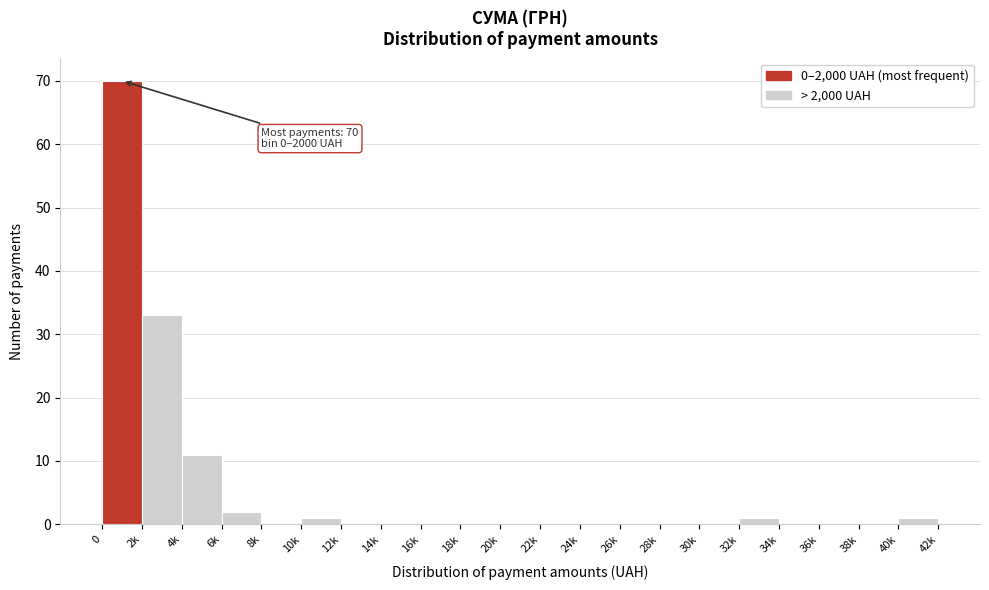

Reading right to left, what are all the values shown in this chart?

40k=1	38k=0	36k=0	34k=0	32k=1	30k=0	28k=0	26k=0	24k=0	22k=0	20k=0	18k=0	16k=0	14k=0	12k=0	10k=1	8k=0	6k=2	4k=11	2k=33	0=70